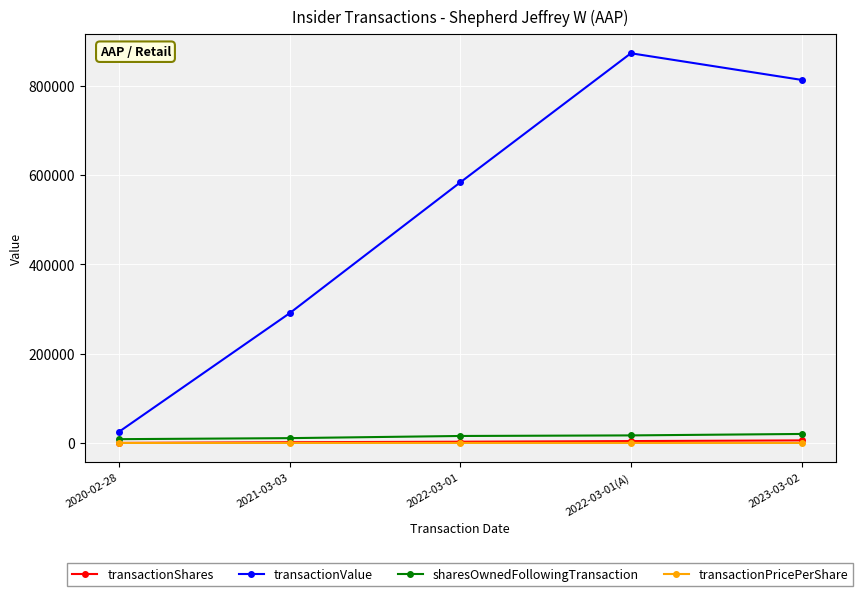

What is the value of the sharesOwnedFollowingTransaction point at the 1st from the left?

8633.0